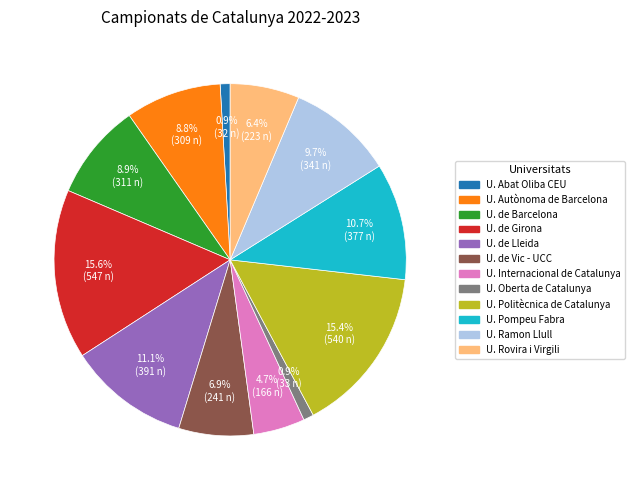

Is there a majority slice in this chart?

No